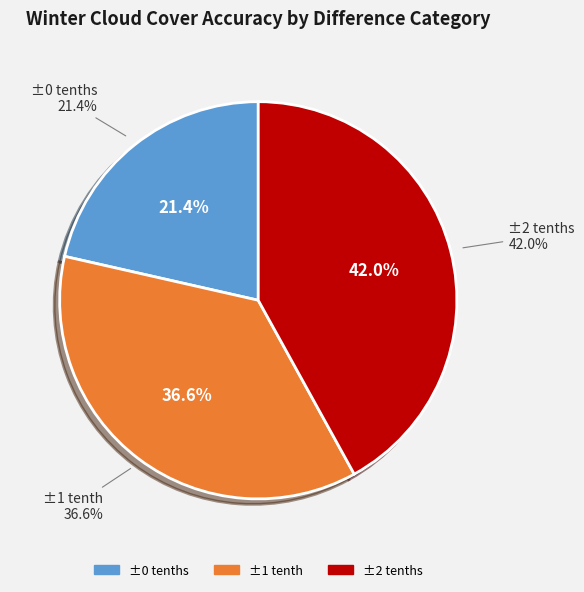

How many segments does this pie chart have?

3